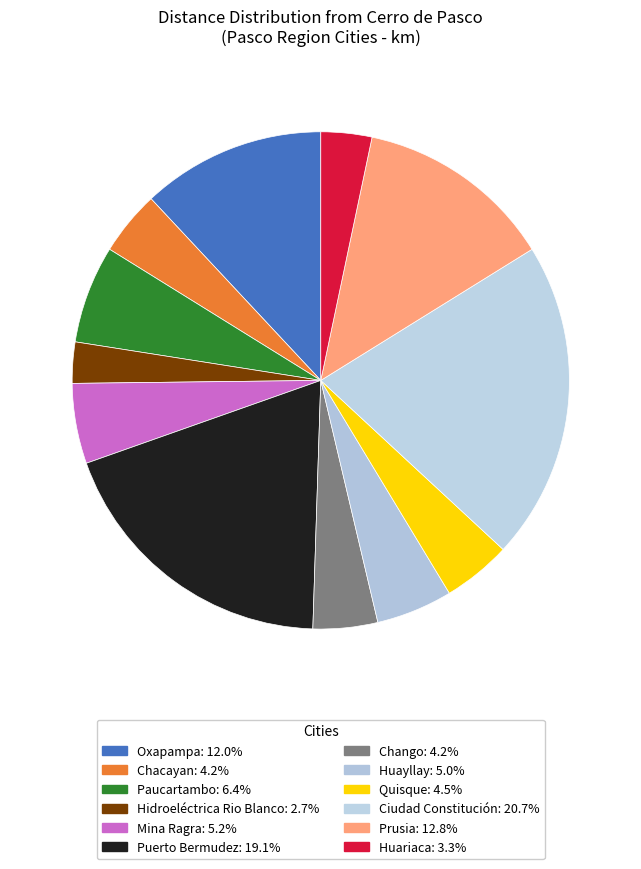

Approximately how many times larger is the value at Puerto Bermudez compared to Mina Ragra?

3.7